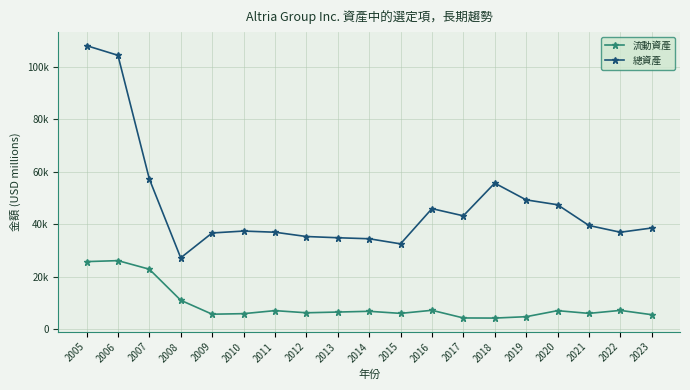

Is it true that 流動資產 equals 9395 at 2022?

False